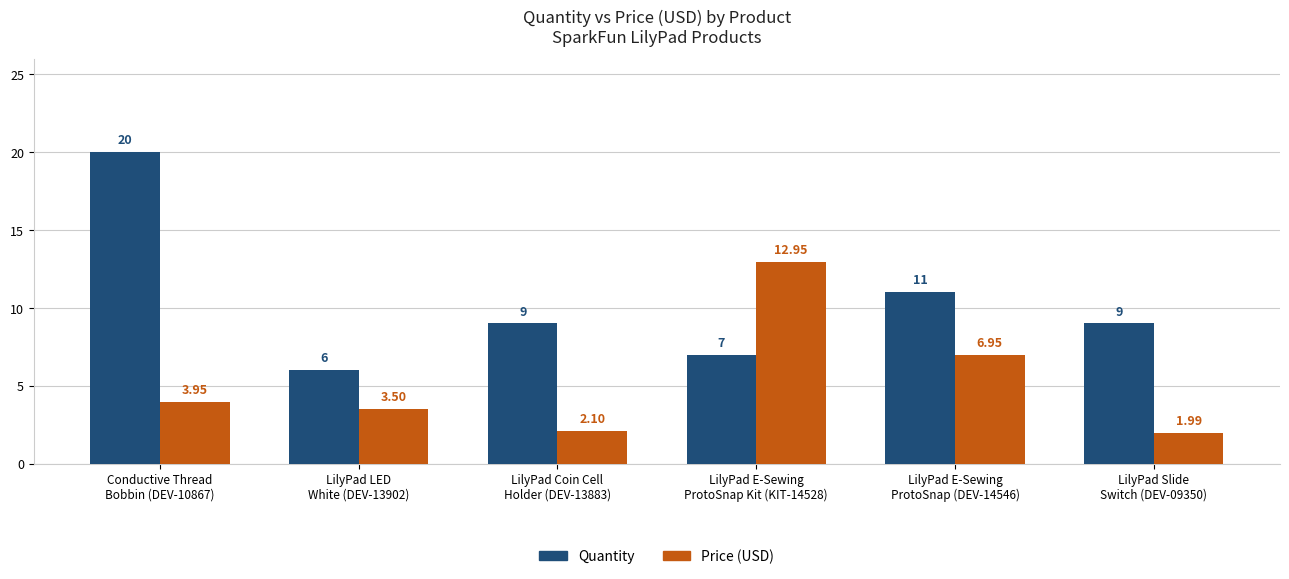

How many distinct data groups are displayed?

2